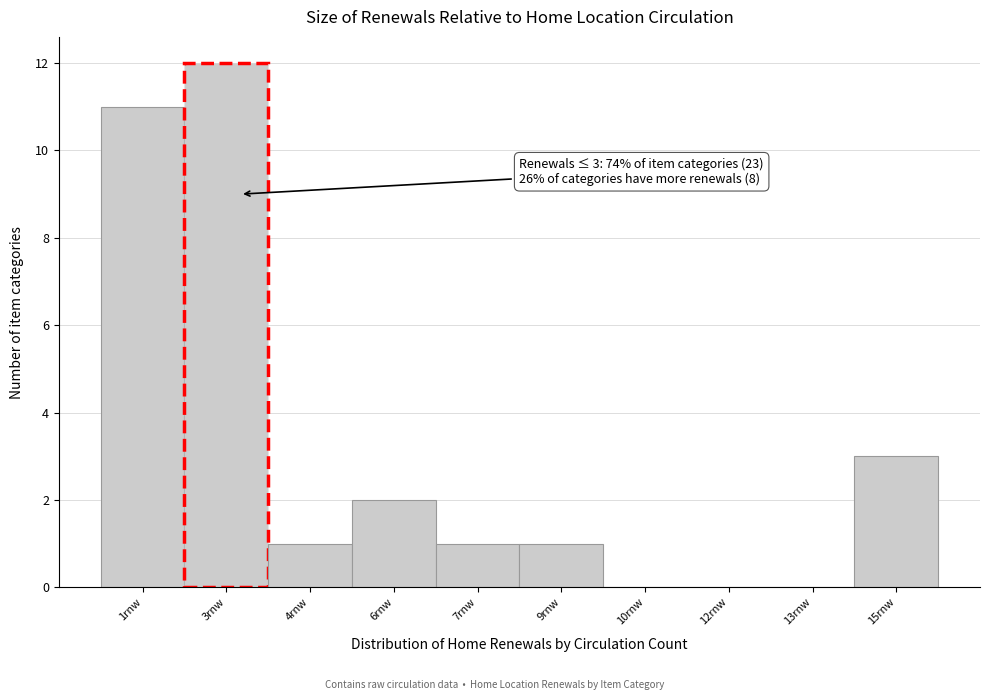

Reading left to right, list all the values displayed in this chart.

1rnw=11	3rnw=12	4rnw=1	6rnw=2	7rnw=1	9rnw=1	10rnw=0	12rnw=0	13rnw=0	15rnw=3